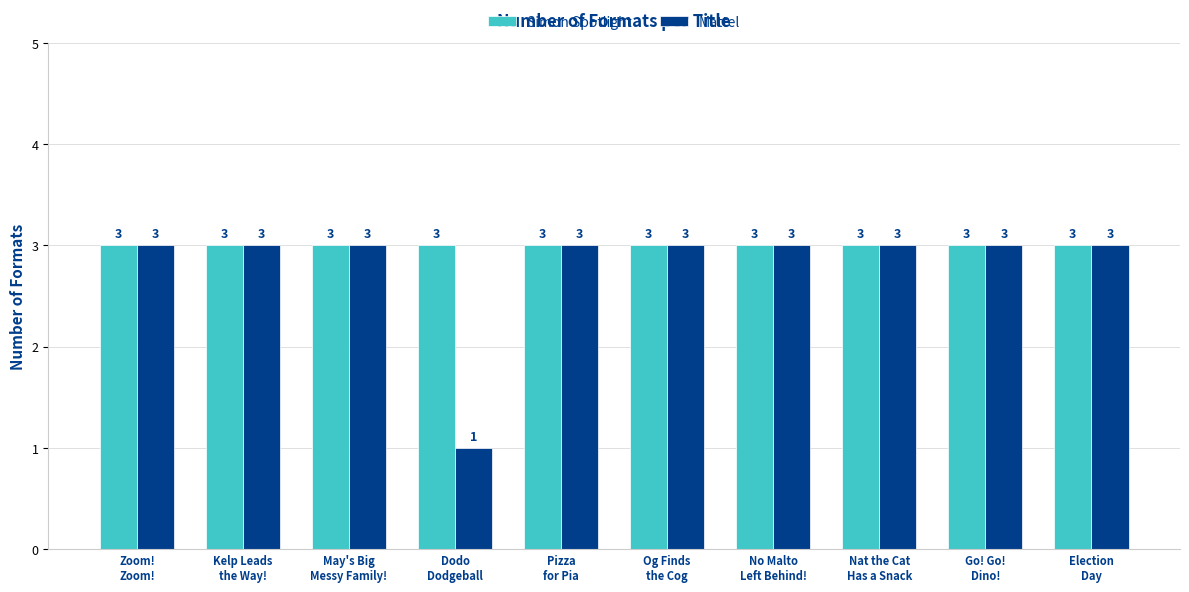

What is the average value of the Mattel series?

3